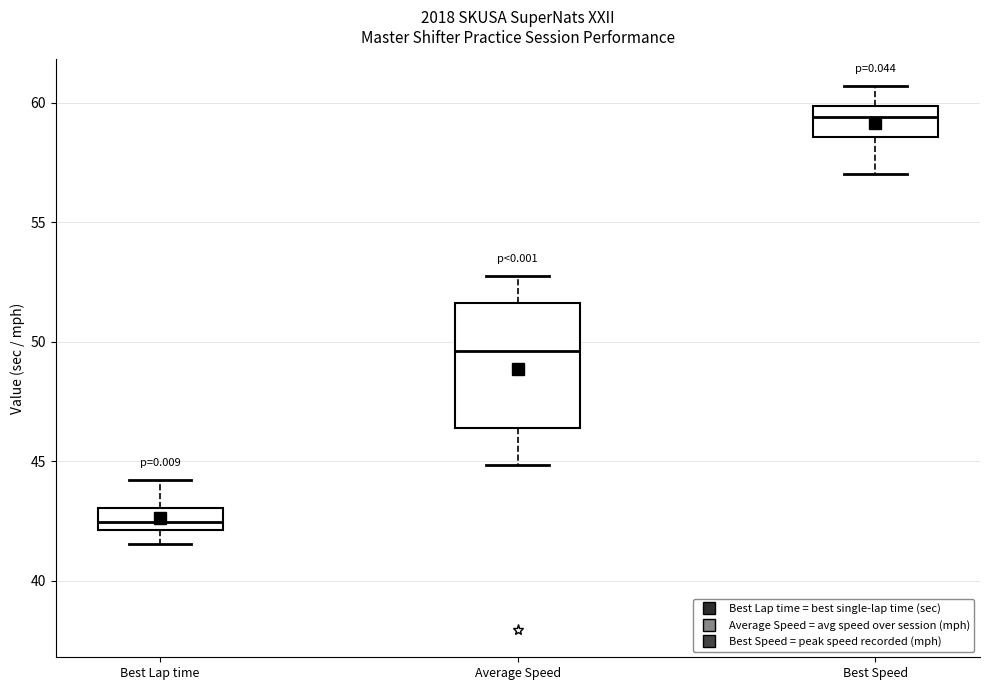

Which box has the highest median line?

Best Speed